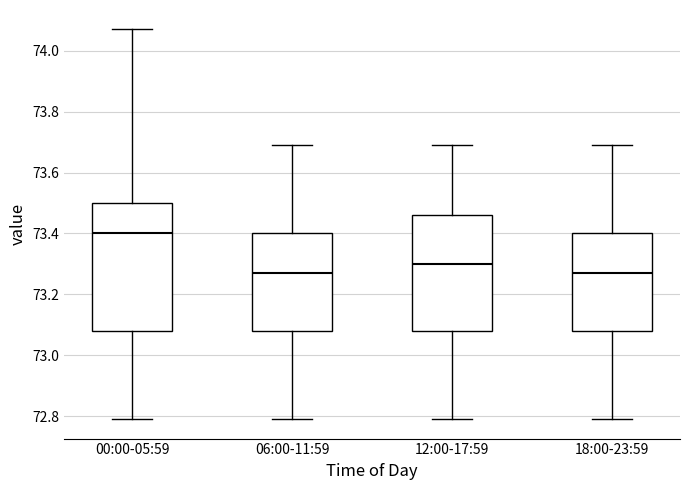

Reading left to right, transcribe this box plot: for each box, give where its median line is, the range the box spans, and where its two whiskers end, as read against the y-axis. The values are not printed on the chart, so give them approximately, as read against the axis.

00:00-05:59: median 73.40, box 73.08 to 73.50, whiskers 72.80 to 74.08
06:00-11:59: median 73.28, box 73.08 to 73.40, whiskers 72.80 to 73.70
12:00-17:59: median 73.30, box 73.08 to 73.46, whiskers 72.80 to 73.70
18:00-23:59: median 73.28, box 73.08 to 73.40, whiskers 72.80 to 73.70